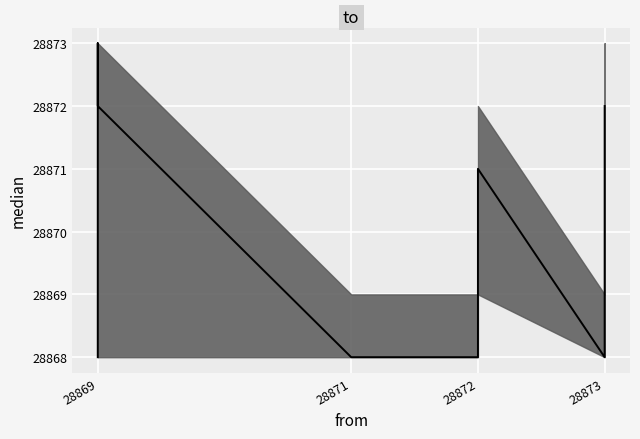

Which label corresponds to the smallest value in the chart?

28869